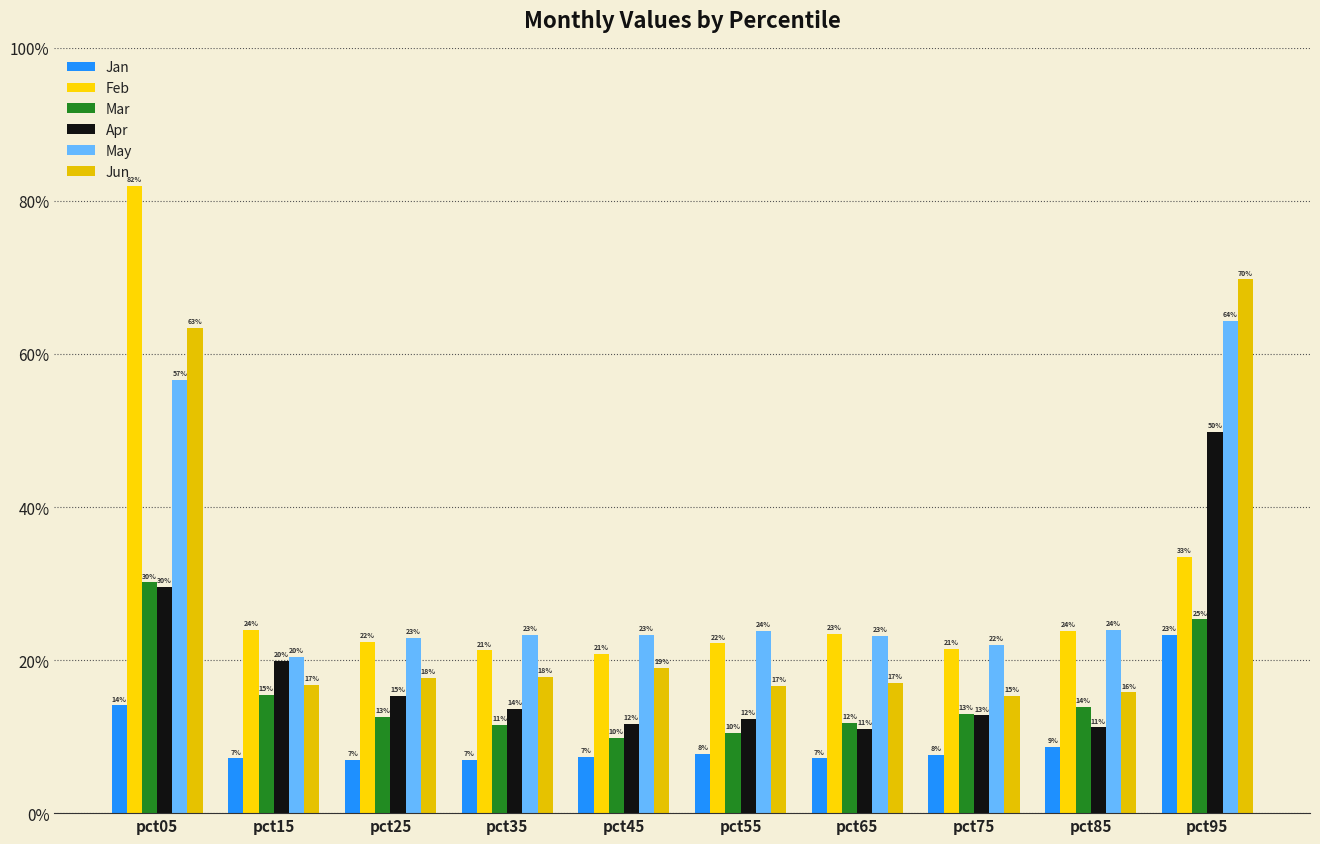

What is the sum of the Feb values at pct75 and pct05?

1.0